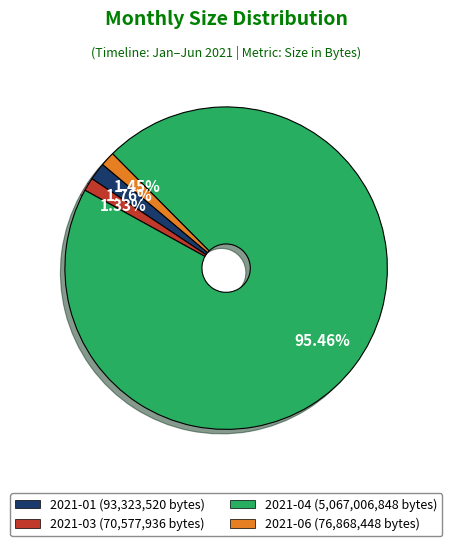

What percentage is NOT represented by 2021-03?

98.7%